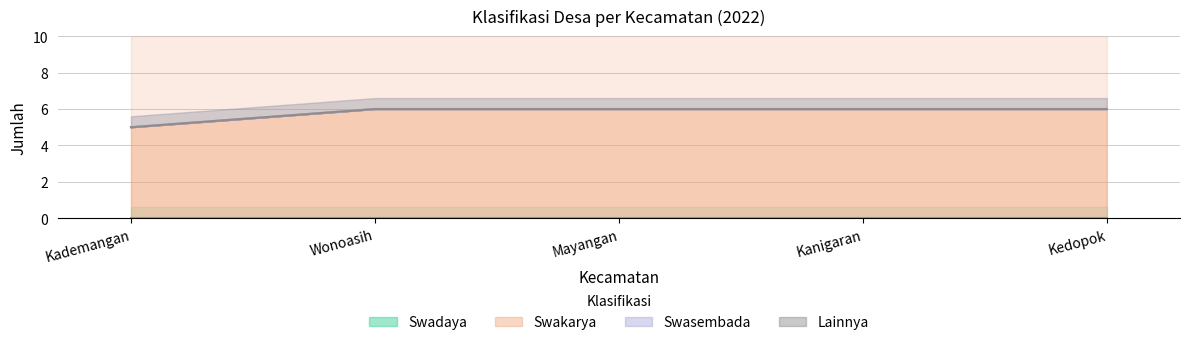

Reading right to left, list all the values displayed in this chart.

Swadaya: Kedopok=0	Kanigaran=0	Mayangan=0	Wonoasih=0	Kademangan=0
Swakarya: Kedopok=6	Kanigaran=6	Mayangan=6	Wonoasih=6	Kademangan=5
Swasembada: Kedopok=0	Kanigaran=0	Mayangan=0	Wonoasih=0	Kademangan=0
Lainnya: Kedopok=0	Kanigaran=0	Mayangan=0	Wonoasih=0	Kademangan=0